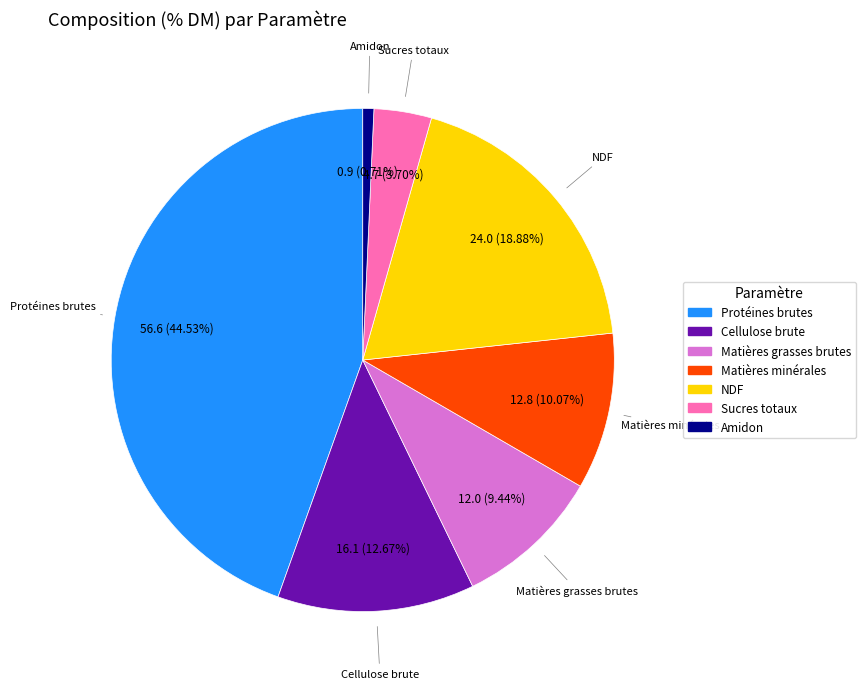

Does any single category account for the majority?

No